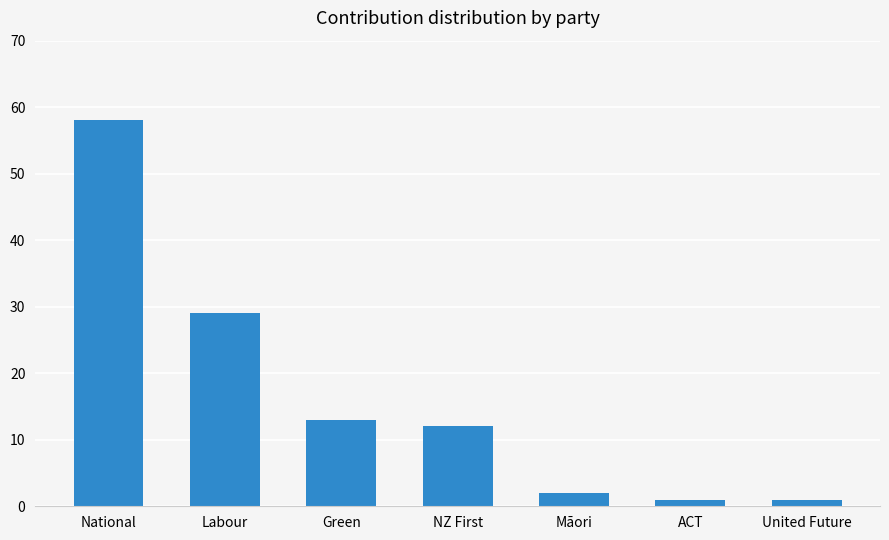

Reading left to right, list all the values displayed in this chart.

National=58	Labour=29	Green=13	NZ First=12	Māori=2	ACT=1	United Future=1